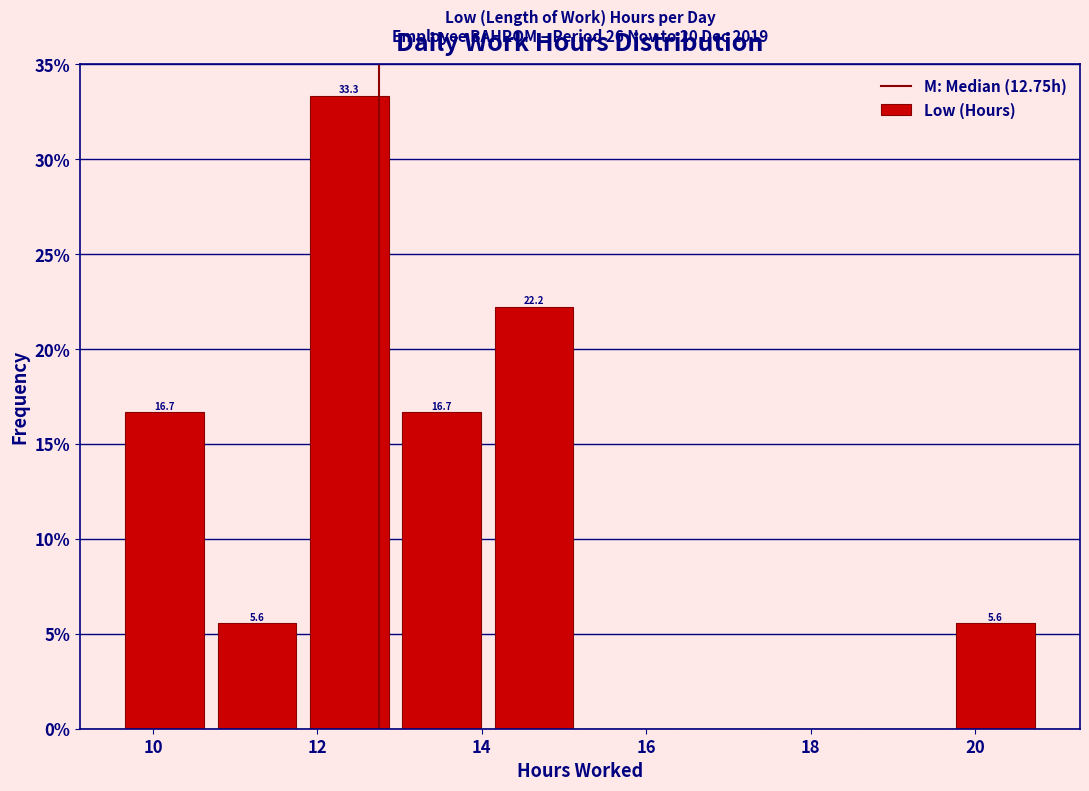

Over which range of the x-axis is the bar tallest?

11.8 to 13.0